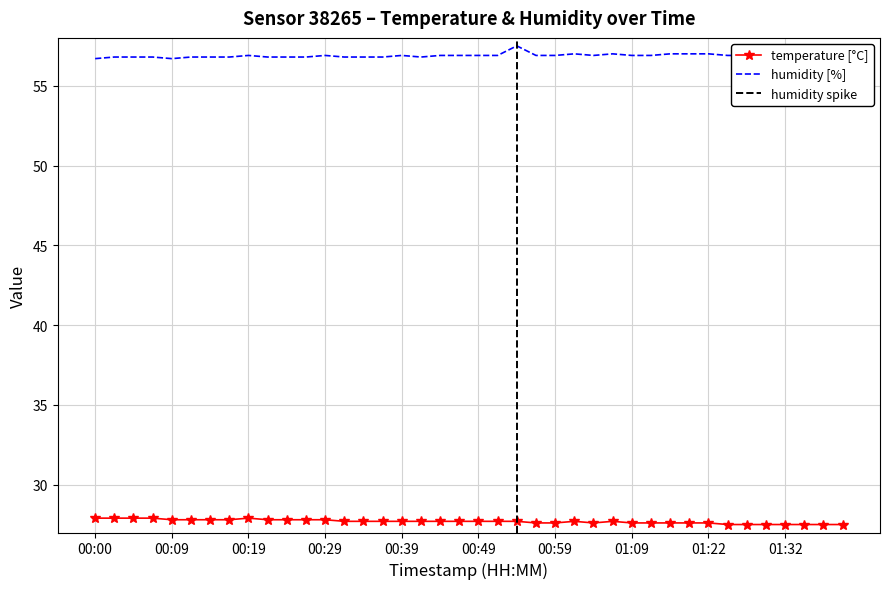

What is the value of the temperature point at the 8th from the left?

27.8